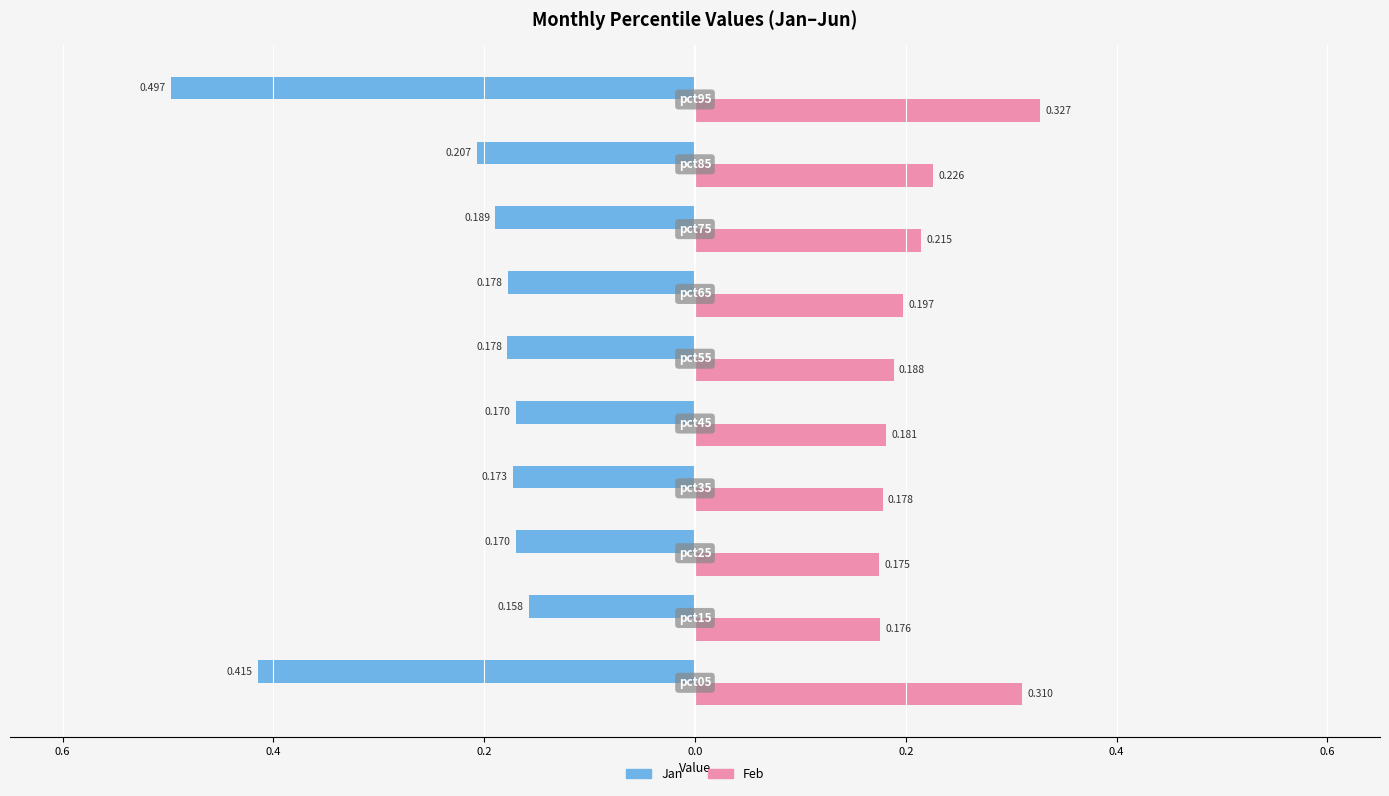

Reading left to right, what are all the values shown in this chart?

Jan: -0.4	-0.2	-0.2	-0.2	-0.2	-0.2	-0.2	-0.2	-0.2	-0.5
Feb: 0.3	0.2	0.2	0.2	0.2	0.2	0.2	0.2	0.2	0.3